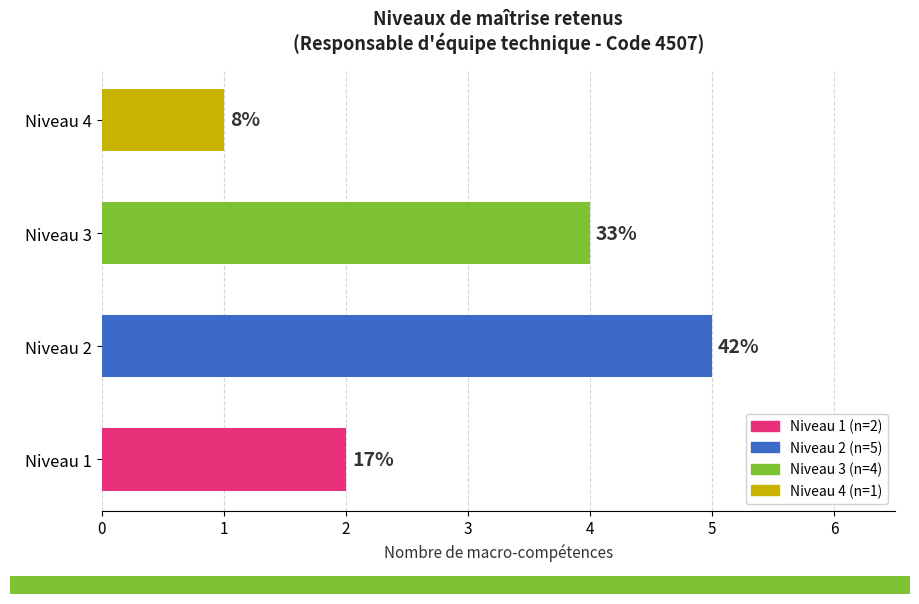

Which has a higher value, Niveau 3 or Niveau 1?

Niveau 3